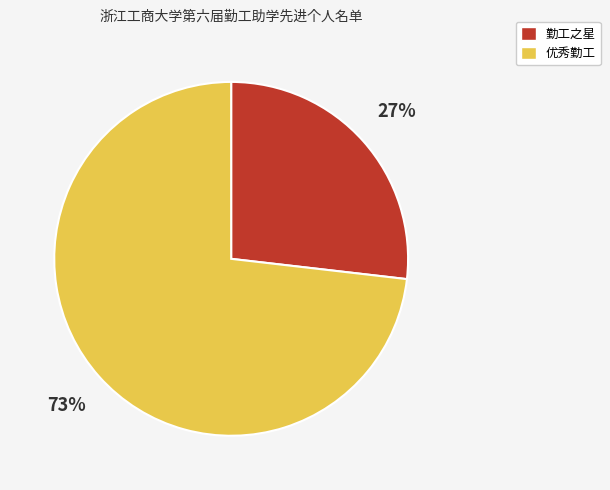

Rank the categories by value from lowest to highest.

勤工之星, 优秀勤工